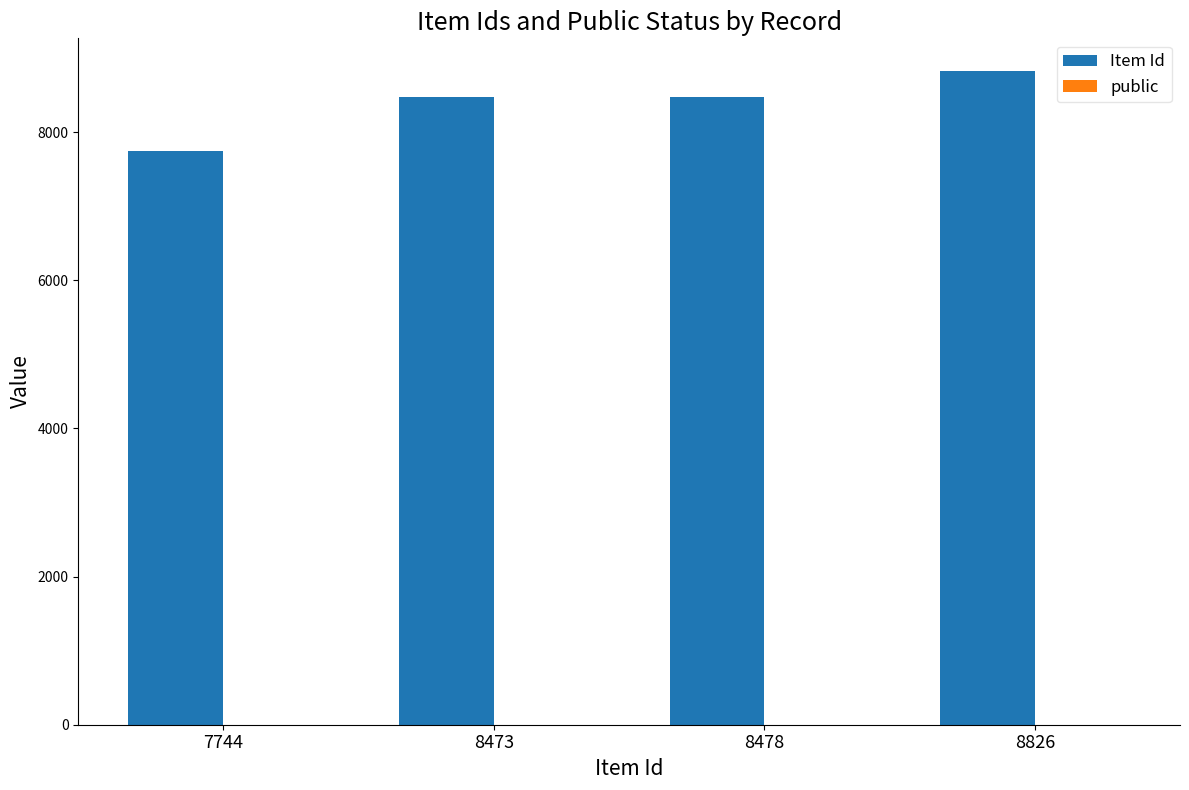

Which category has the highest value in the Item Id series?

8826